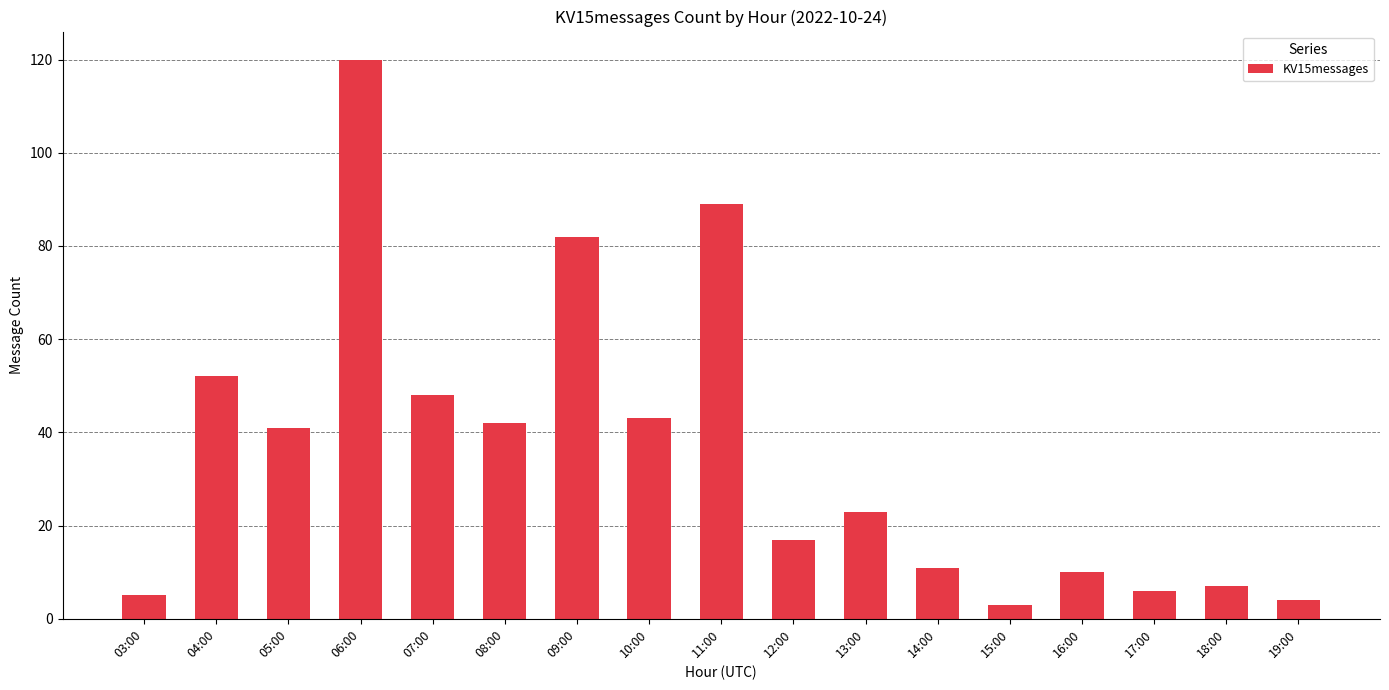

What is the label of the 9th bar from the left?

11:00